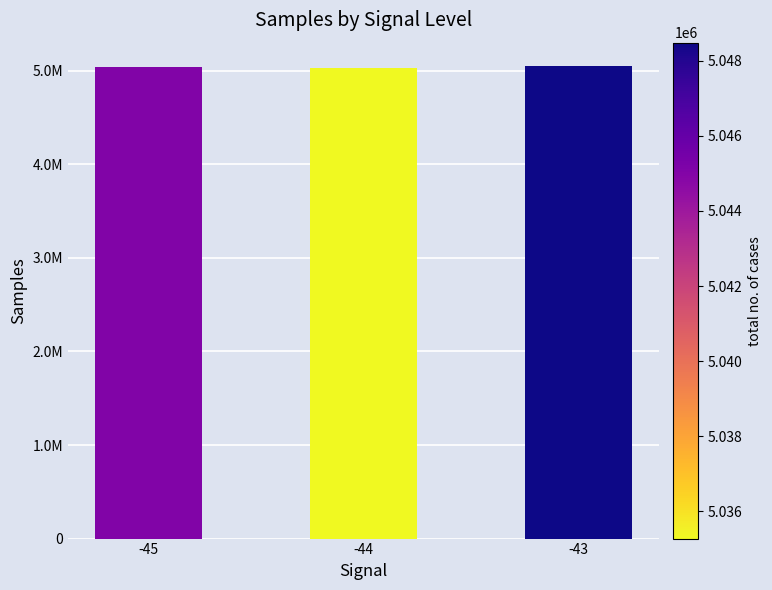

Does the chart contain any negative values?

No